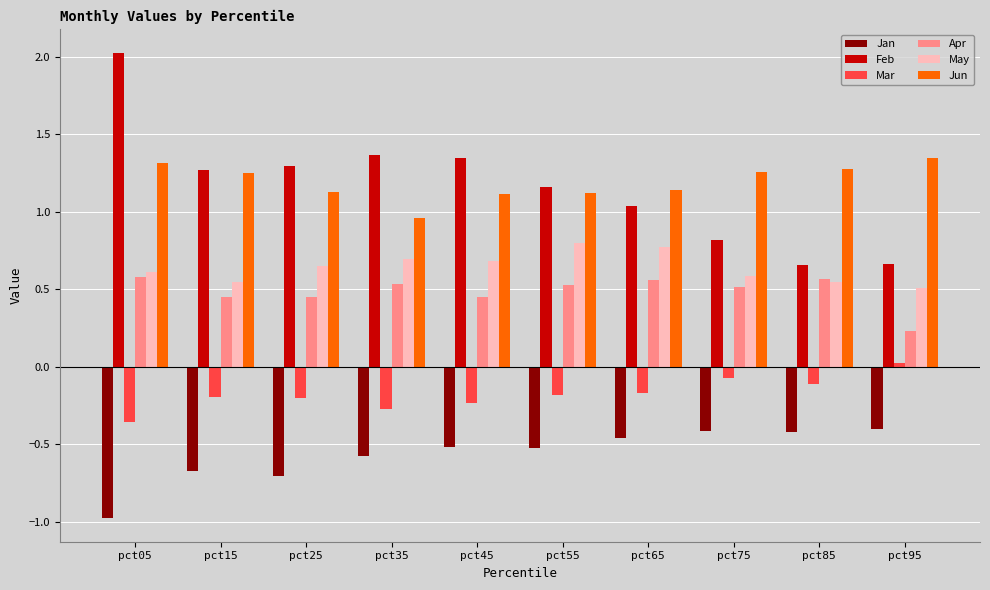

Which series has the largest range (max minus min)?

Feb